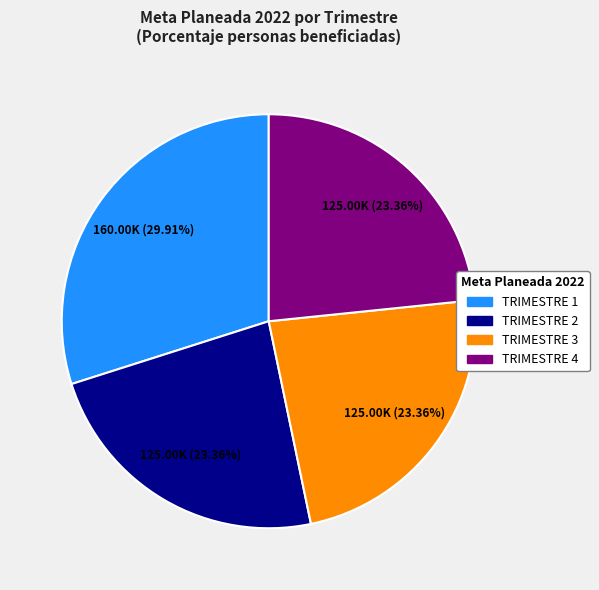

Which has a higher value, TRIMESTRE 1 or TRIMESTRE 4?

TRIMESTRE 1